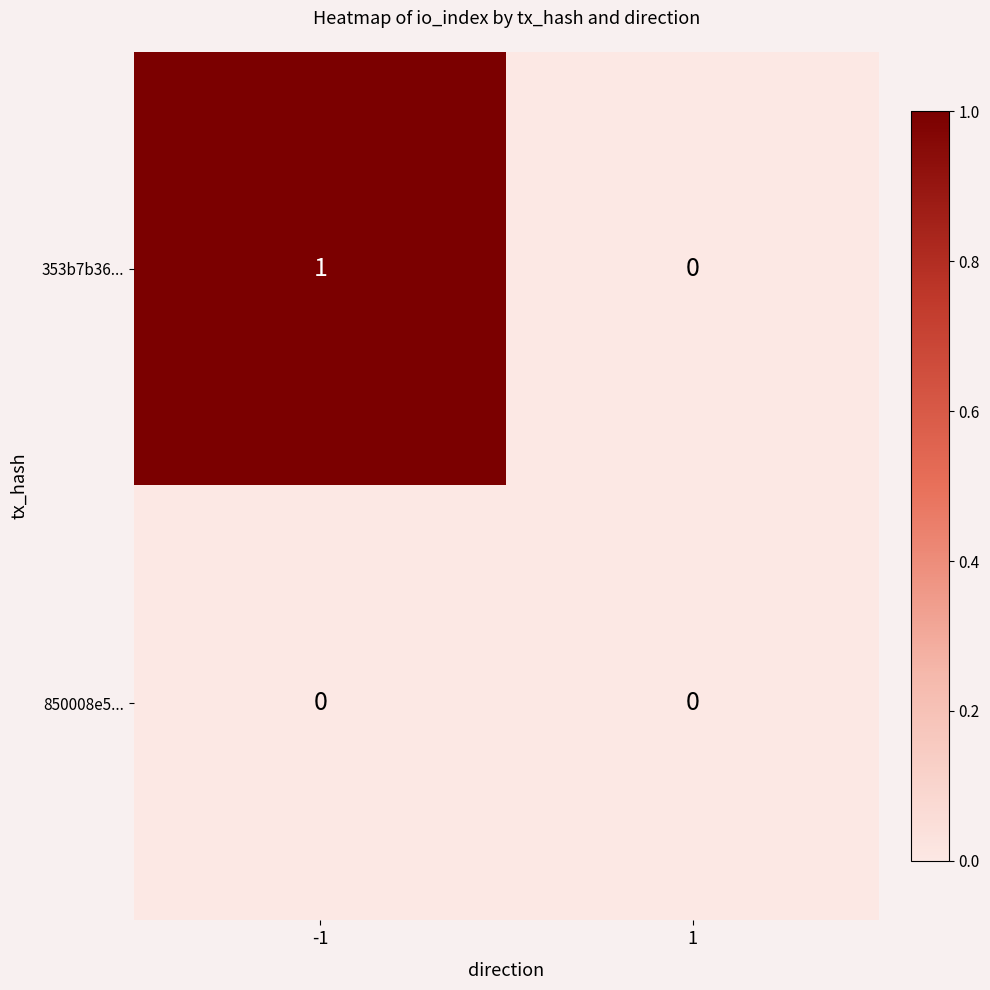

Which series changed the most between -1 and 1?

353b7b36...